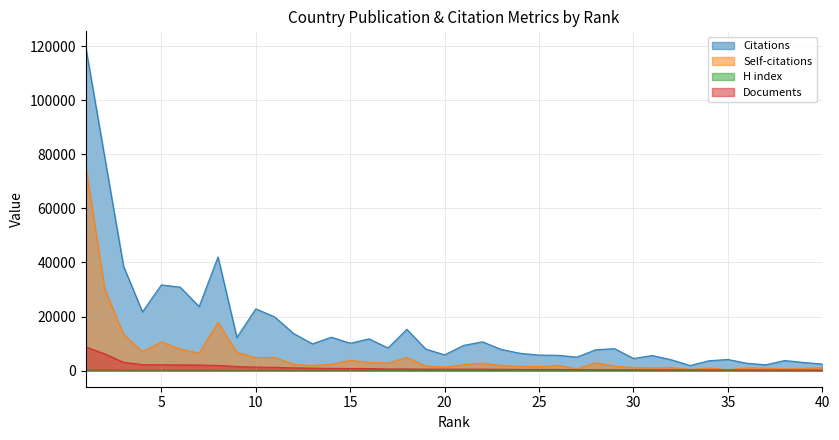

How many series are shown in this chart?

4